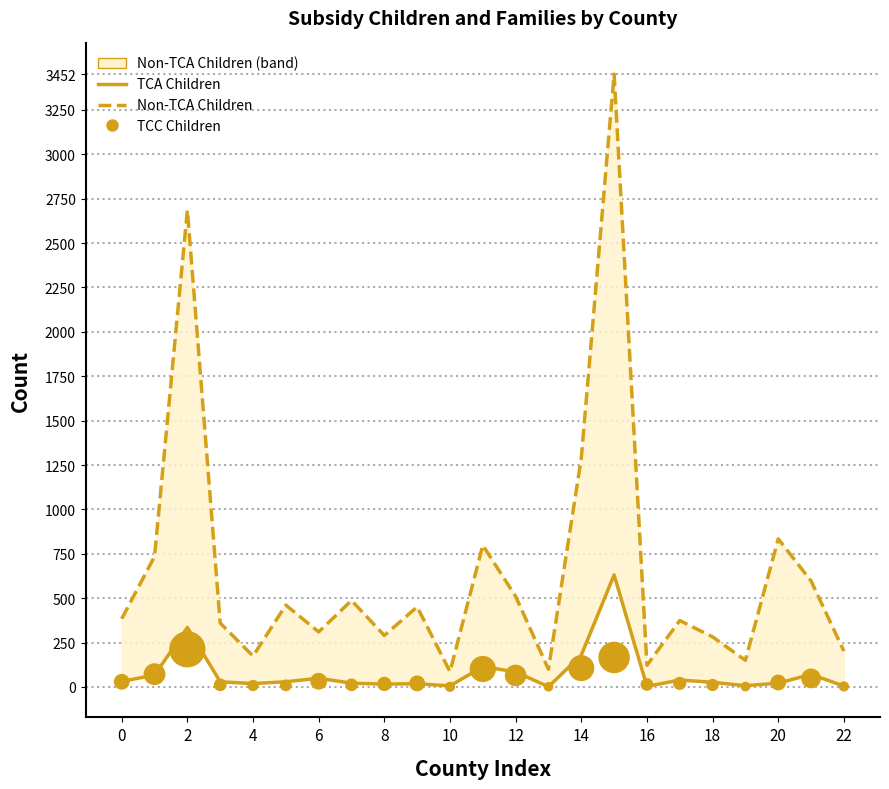

At which category is the sum across all series the highest?

15